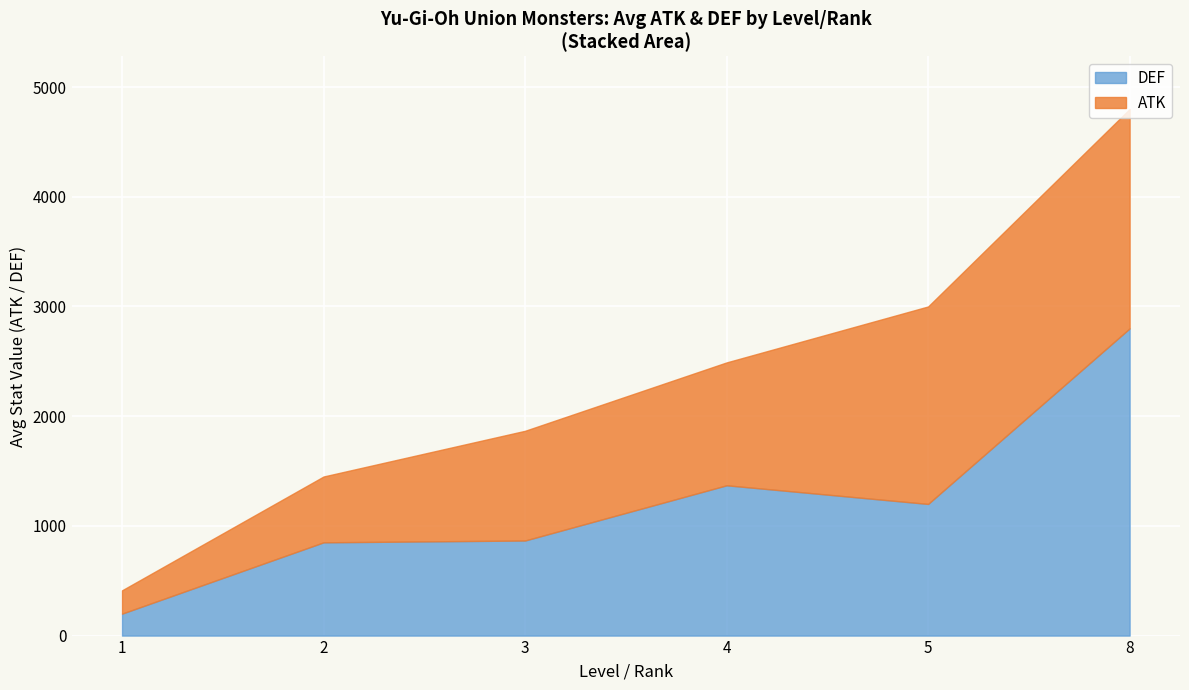

Does the chart display data point markers on the line(s)?

No